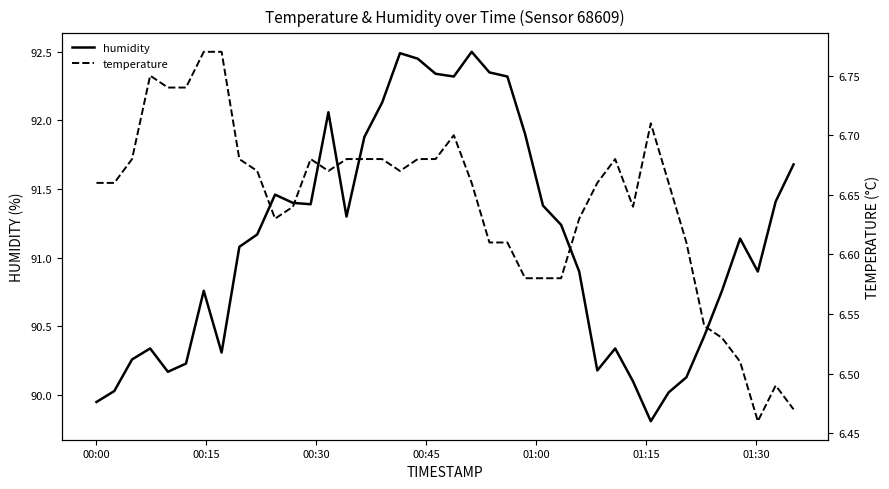

True or false: humidity and temperature intersect in this chart.

False